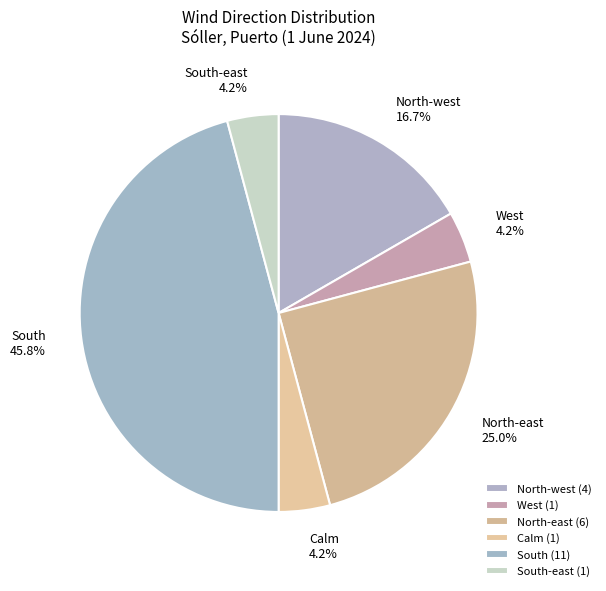

What is the ratio of the value at North-west to the value at South-east?

4.0